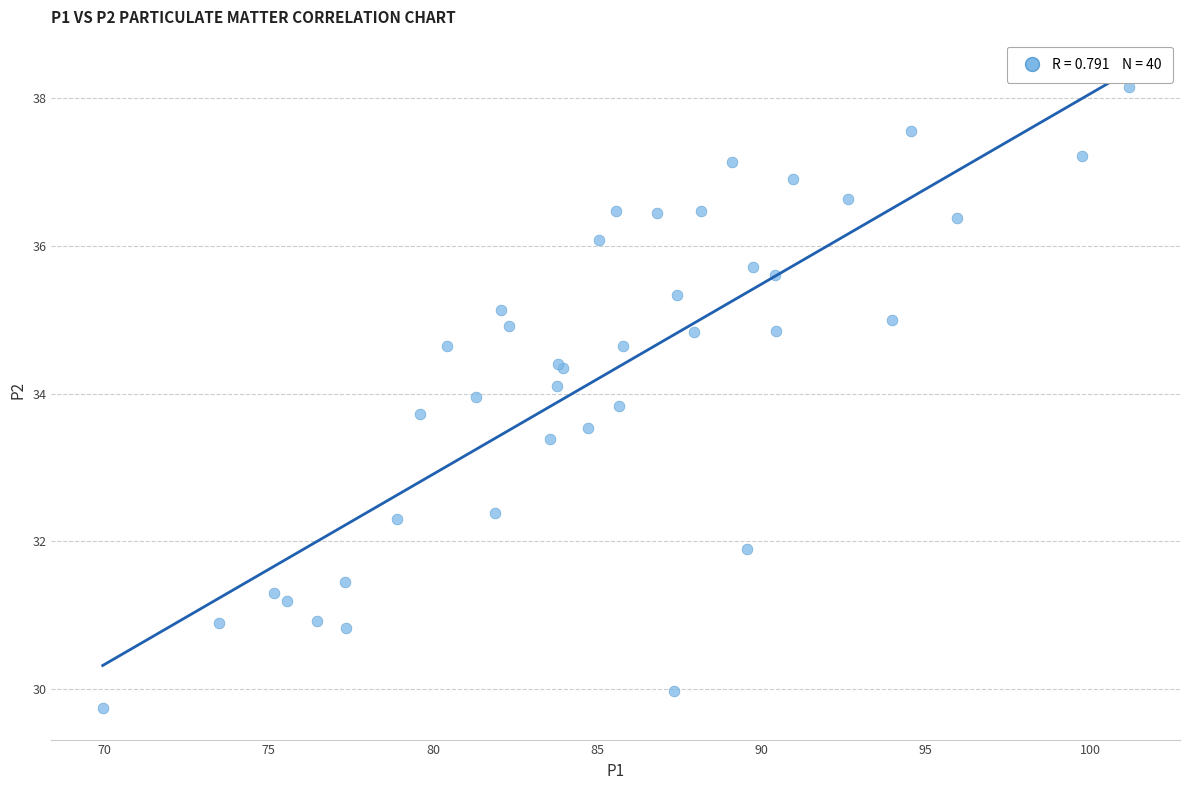

What Y value in the scatter plot is closest to 33?

33.4